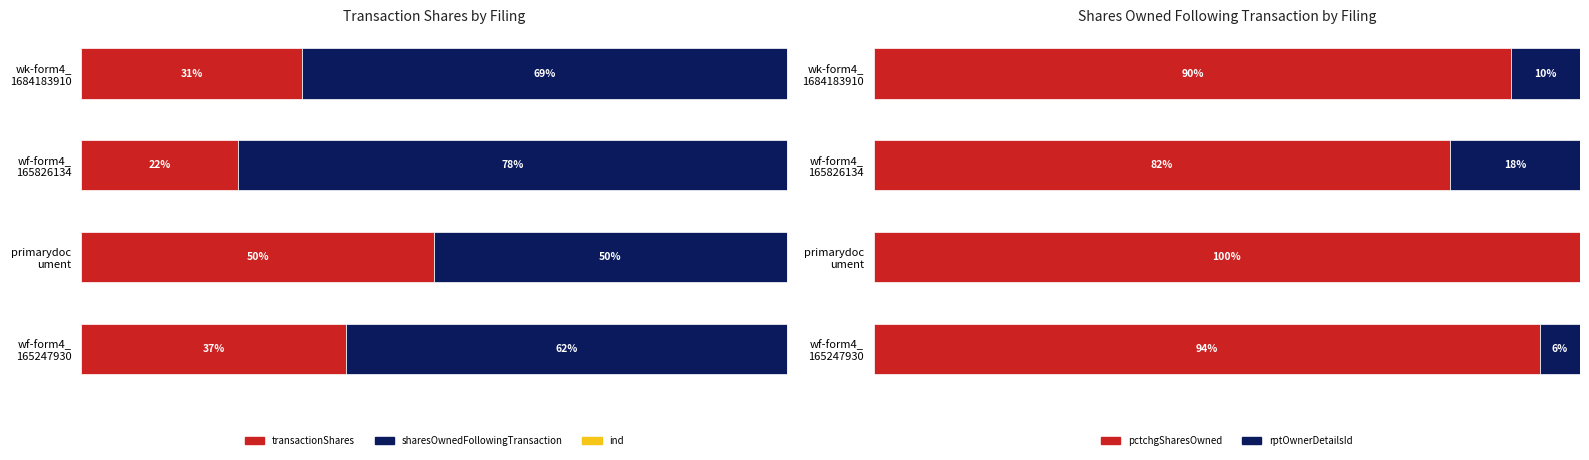

What is the total value across all series at wk-form4_ 1684183910?

200.0